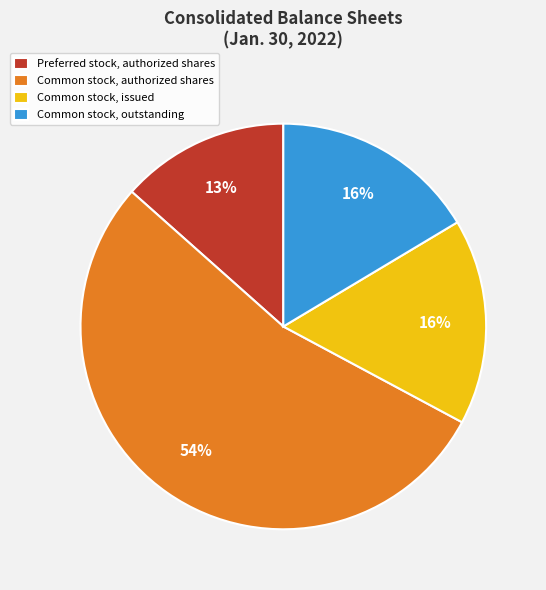

To the nearest percent, what is the average slice percentage?

25%